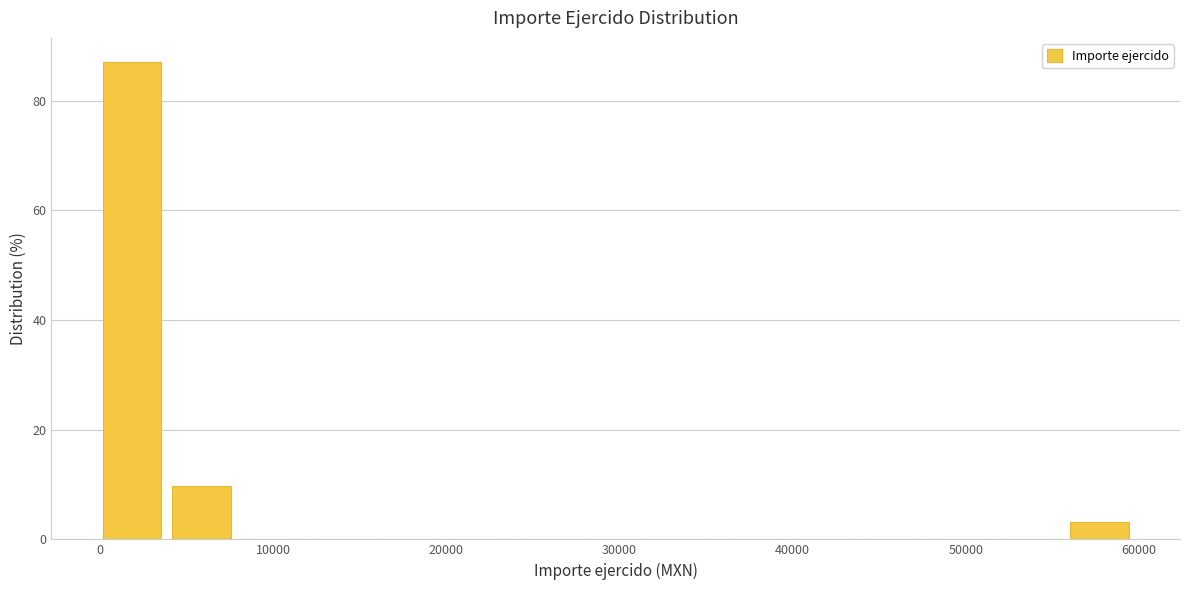

Read against the x-axis, roughly where is the centre of the tallest bar?

2000